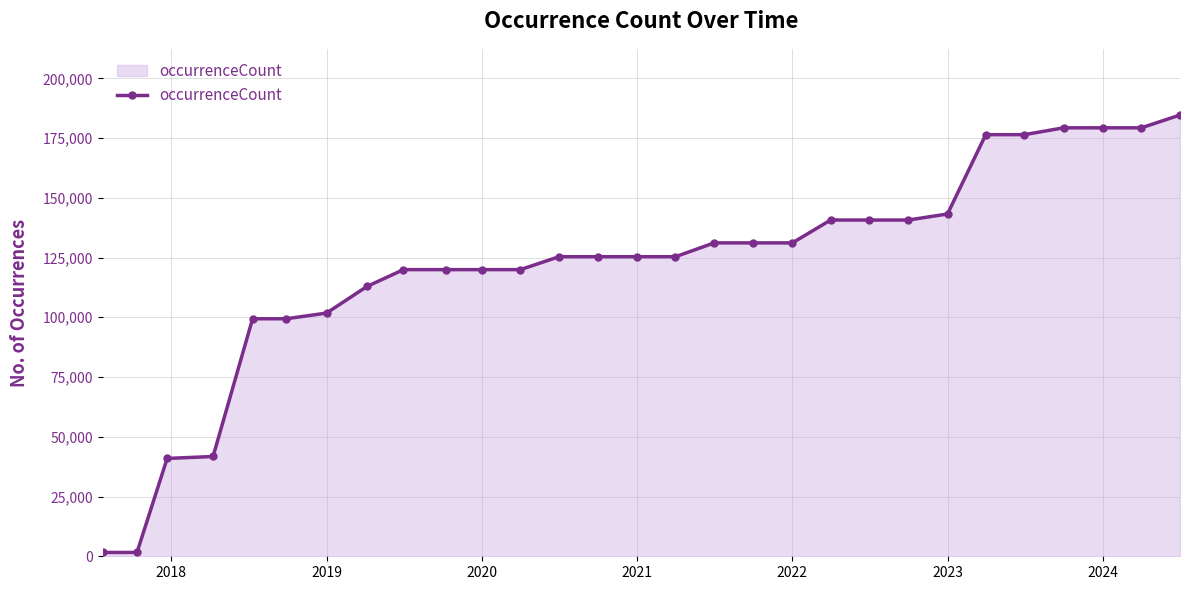

How many lines are shown in the chart?

1